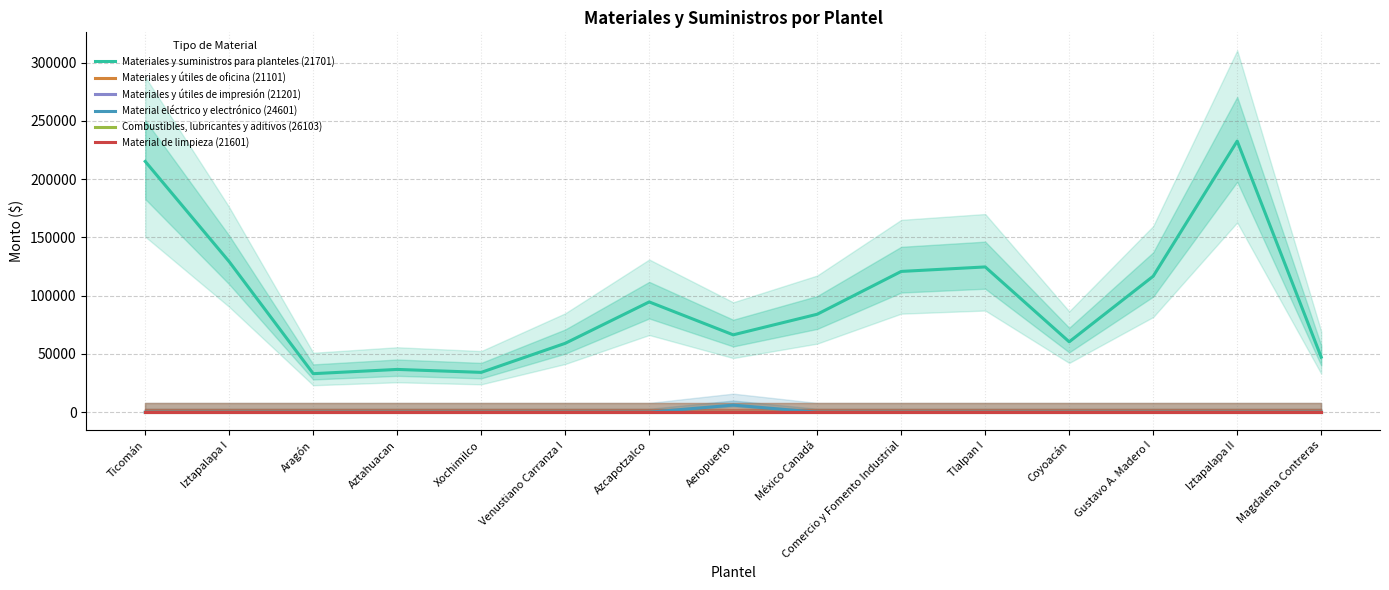

True or false: Materiales y útiles de oficina (21101) and Materiales y suministros para planteles (21701) intersect in this chart.

False